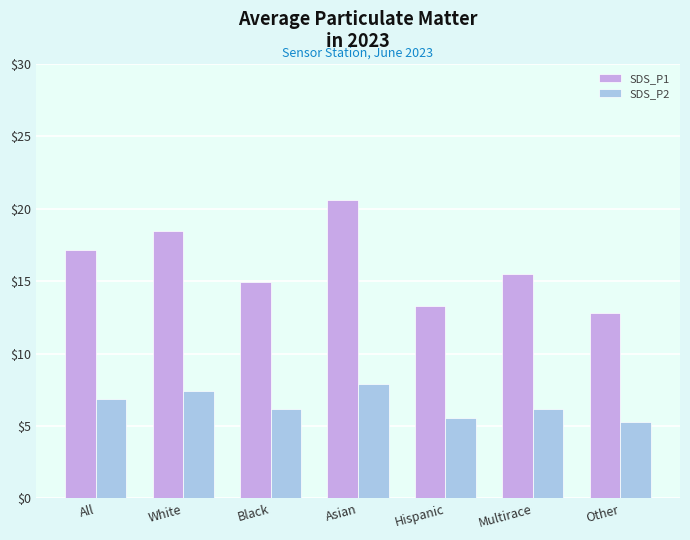

What is the sum of the SDS_P2 values at Asian and Other?

13.2